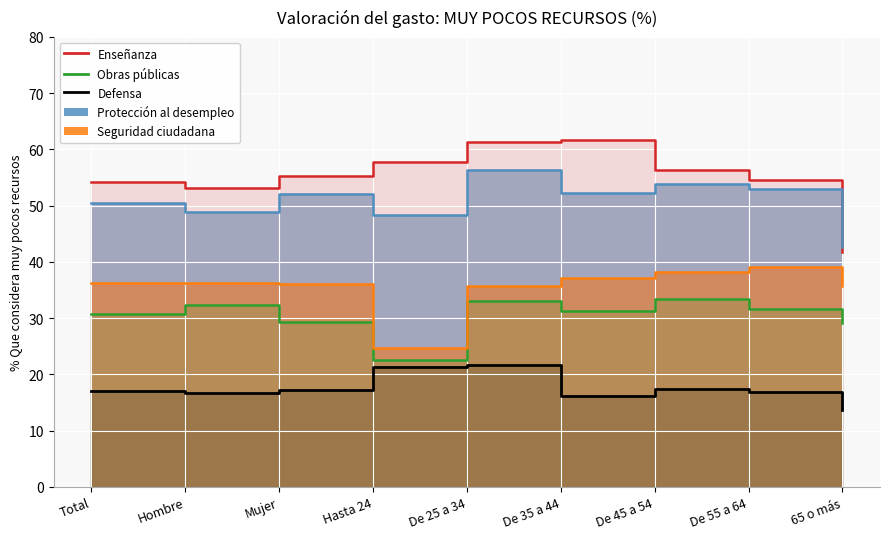

List the labels in order of Obras públicas value, smallest first.

Hasta 24, 65 o más, Mujer, Total, De 35 a 44, De 55 a 64, Hombre, De 25 a 34, De 45 a 54